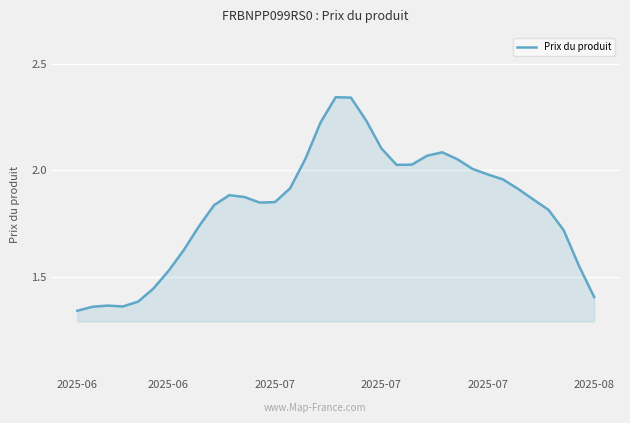

Is this an area chart (filled region under the line)?

Yes